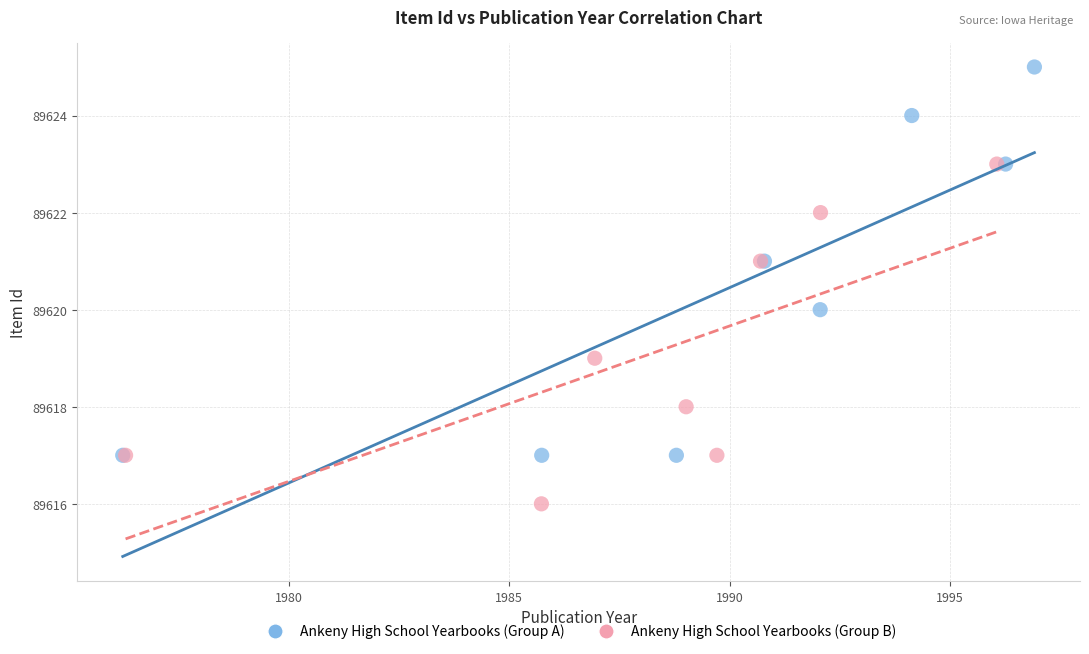

Which series reaches the minimum Y coordinate?

Ankeny High School Yearbooks (Group B)